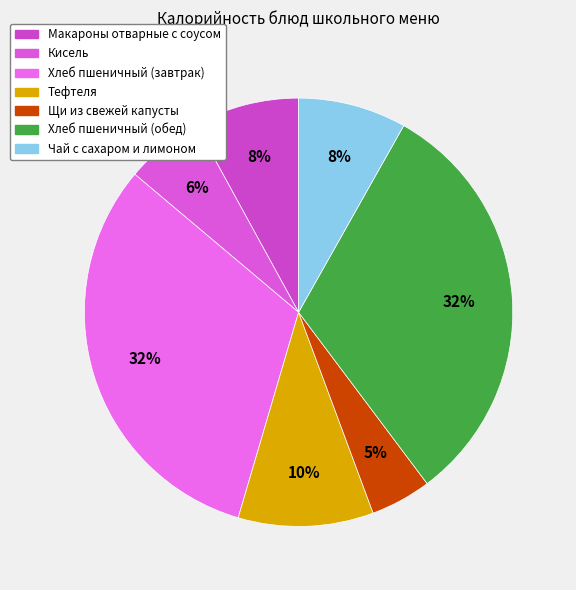

To the nearest percent, what is the average slice percentage?

14%